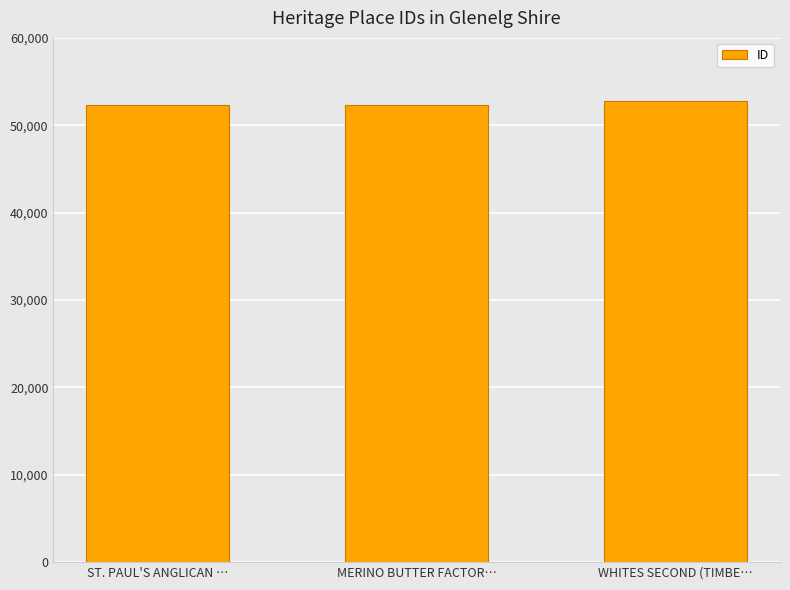

At which label is the value closest to 52546?

MERINO BUTTER FACTOR…